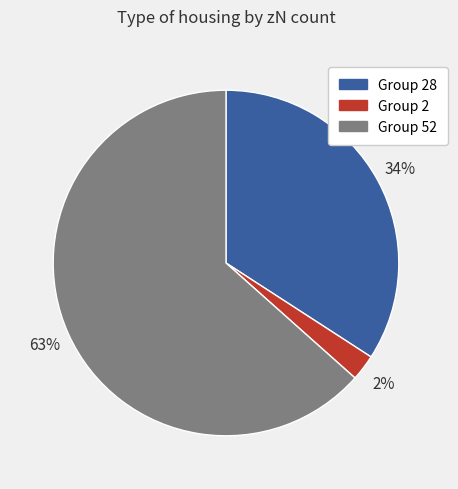

Is the sum of Group 2 and Group 52 greater than half?

Yes